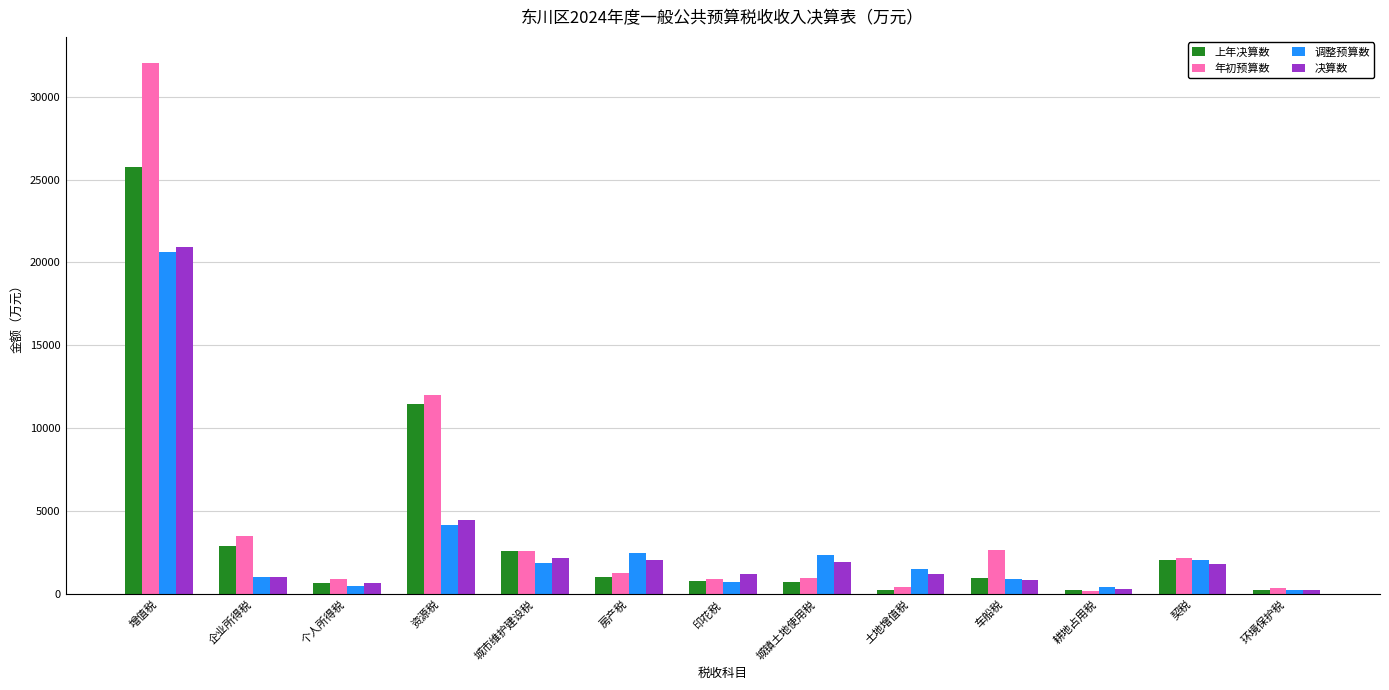

Count the number of categories in the chart.

13